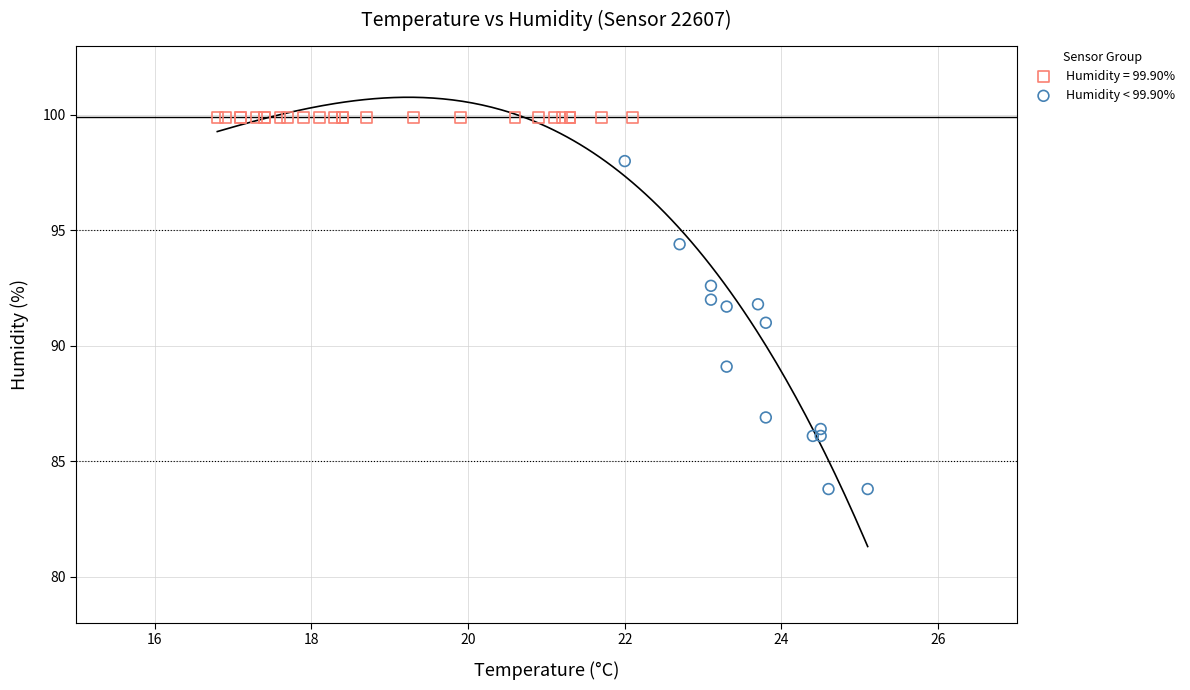

Which series contains the lowest Y value?

Humidity < 99.90%